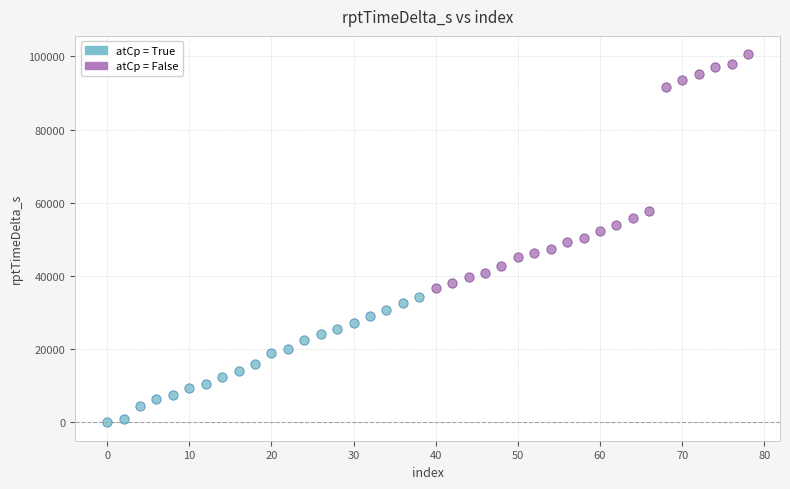

Which series contains the lowest Y value?

atCp = True